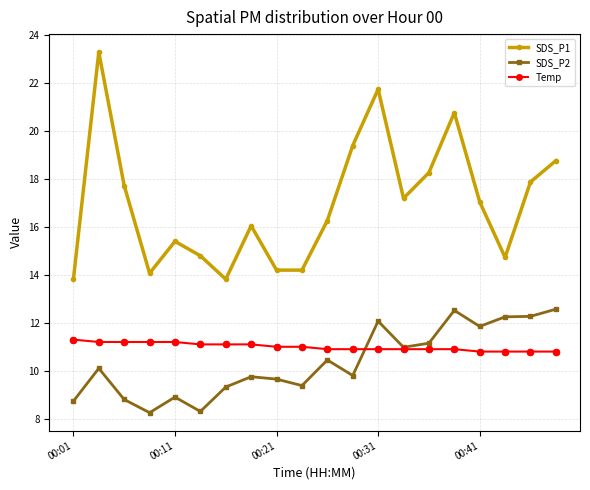

Rank the series by their maximum value, from lowest to highest.

Temp, SDS_P2, SDS_P1